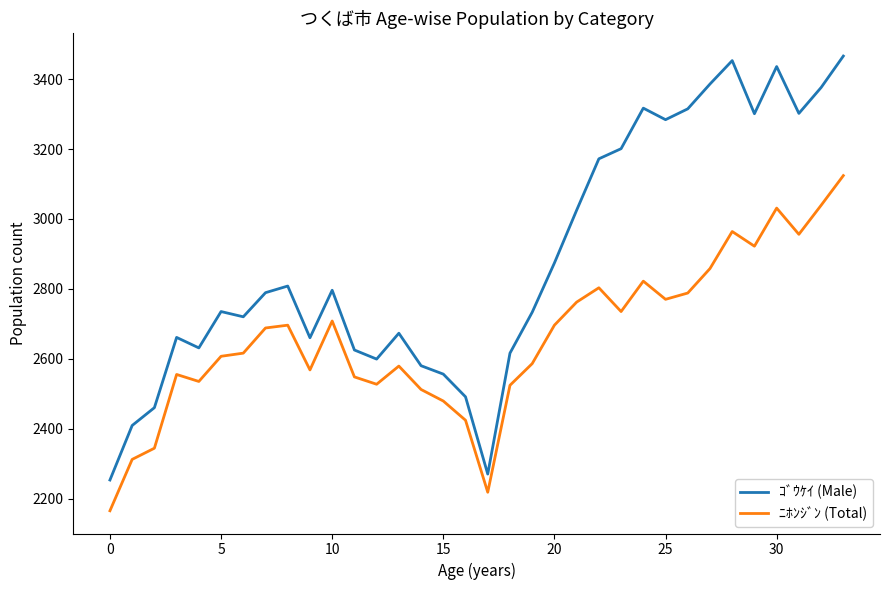

What is the highest value of the ｺﾞｳｹｲ (Male) series?

3466